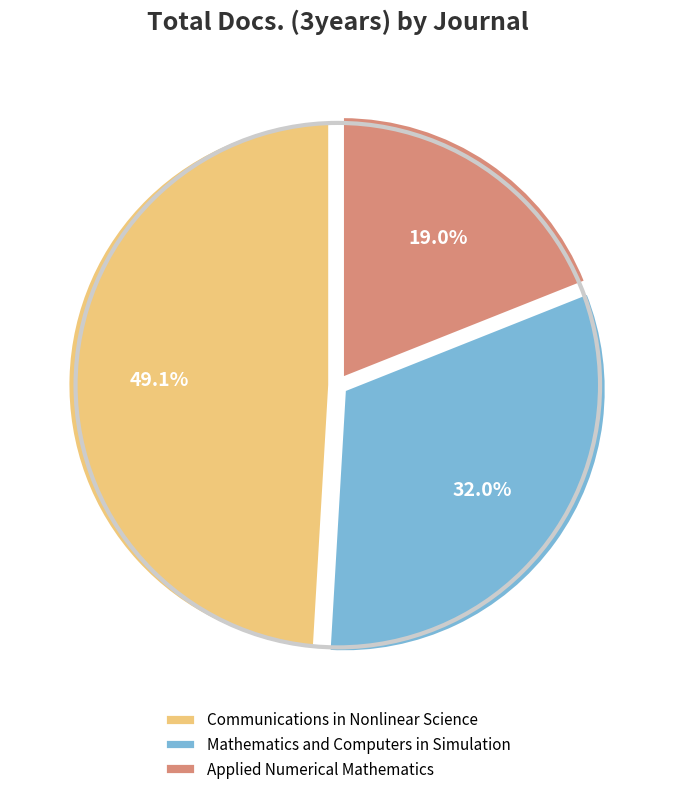

Is the sum of Communications in Nonlinear Science and Applied Numerical Mathematics greater than half?

Yes